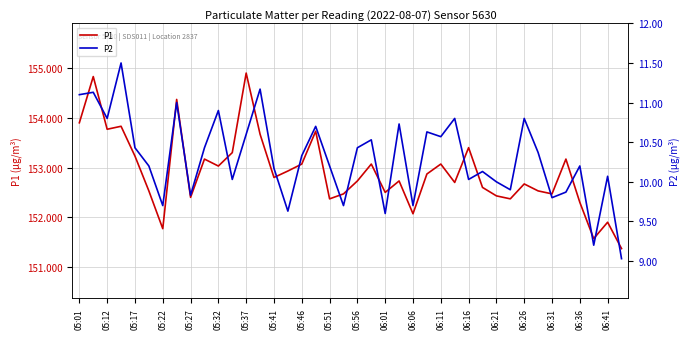

What are all the series names shown in the legend?

P1, P2